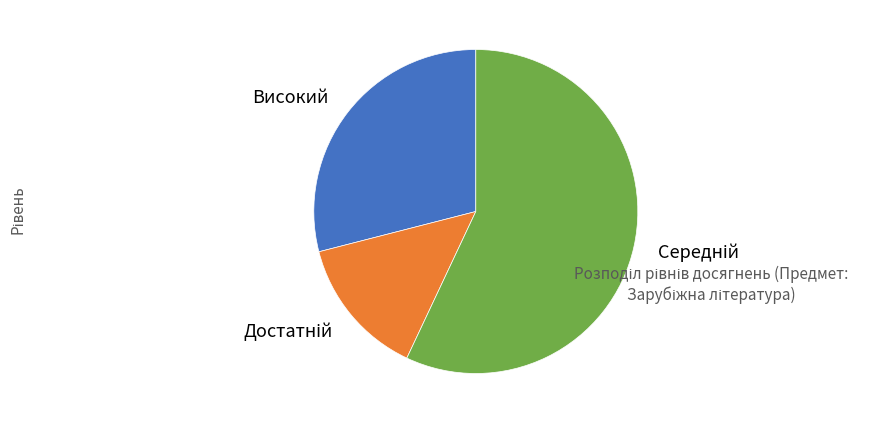

Is there any slice that represents more than half of the pie?

Yes